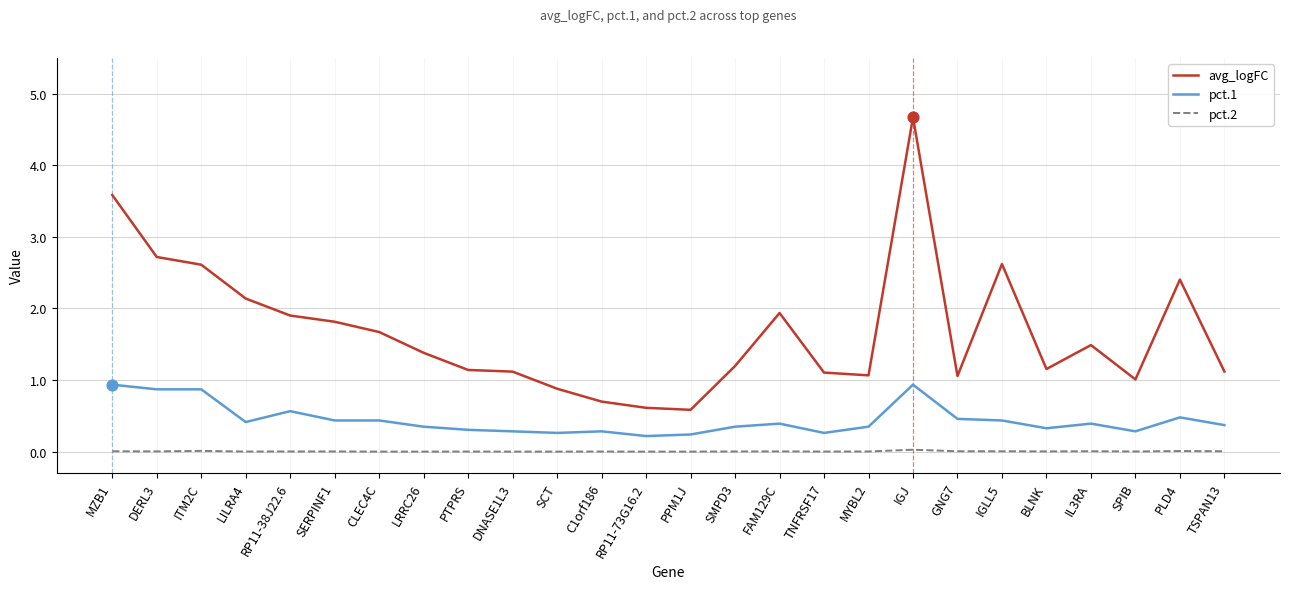

Between CLEC4C and MYBL2, which series saw the biggest shift?

avg_logFC